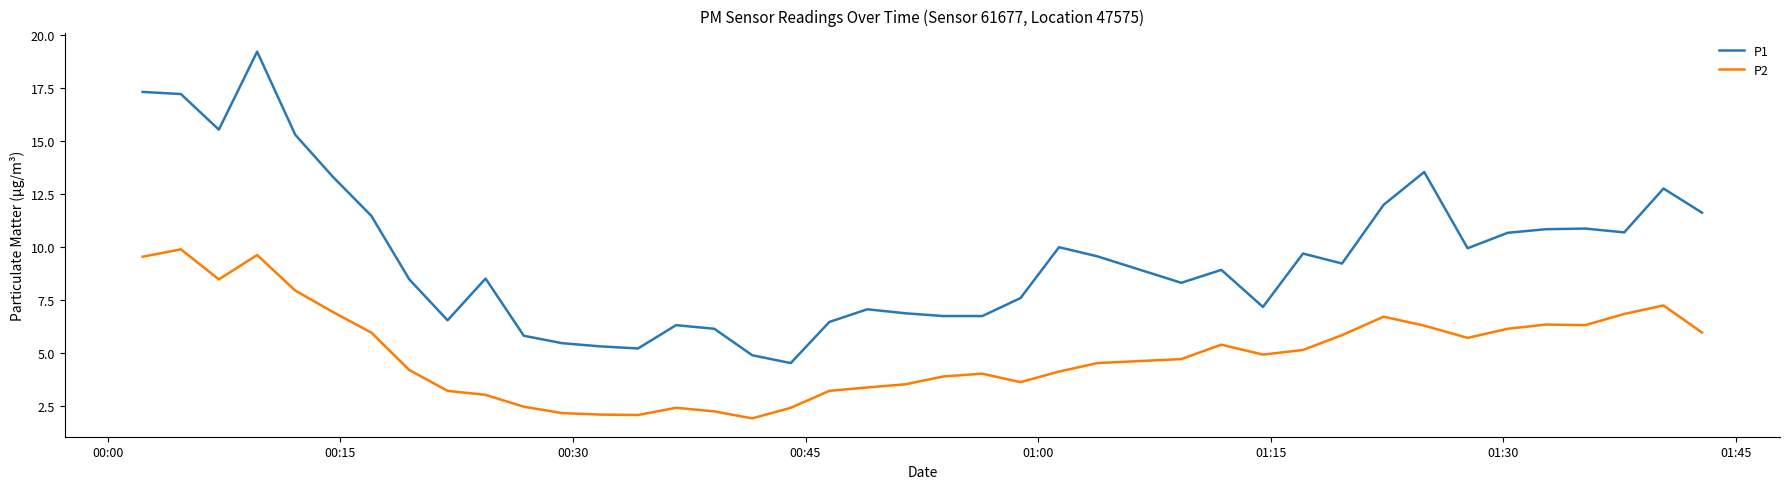

Which series has the largest total across all categories?

P1